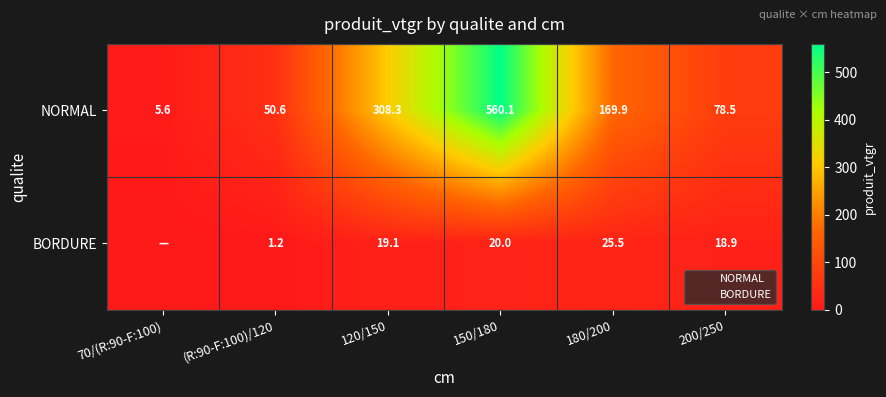

At 150/180, list the series in order from smallest to largest.

BORDURE, NORMAL